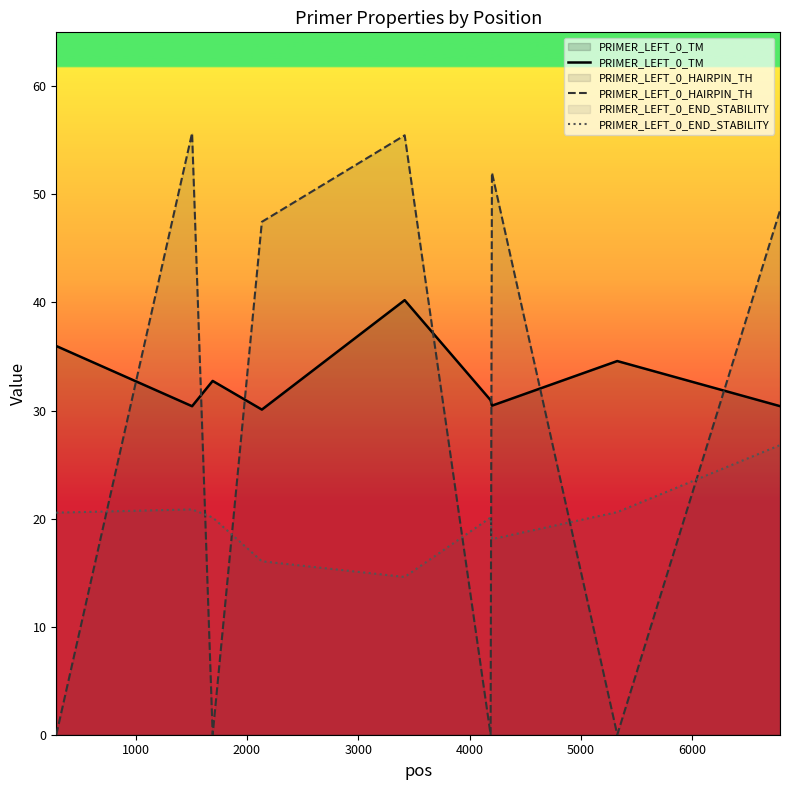

What is the maximum value for PRIMER_LEFT_0_TM?

40.2